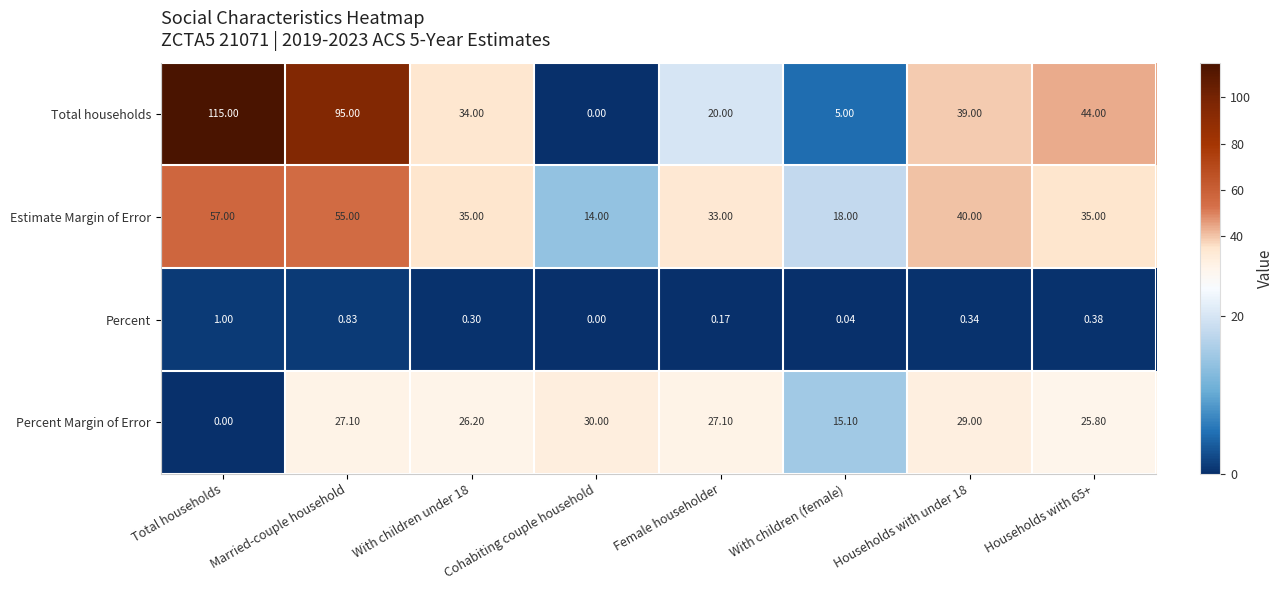

At which label does Total households first exceed 39?

Total households